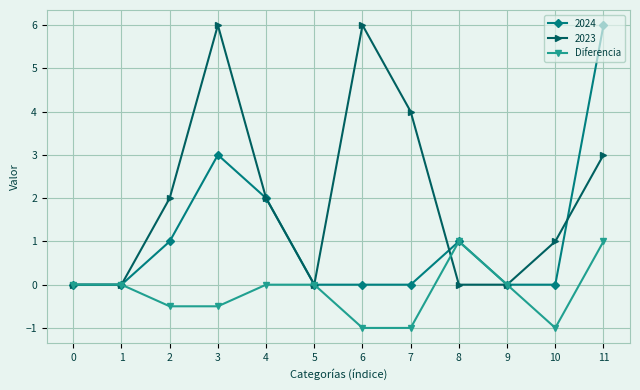

Between 5 and 7, which series saw the biggest shift?

2023